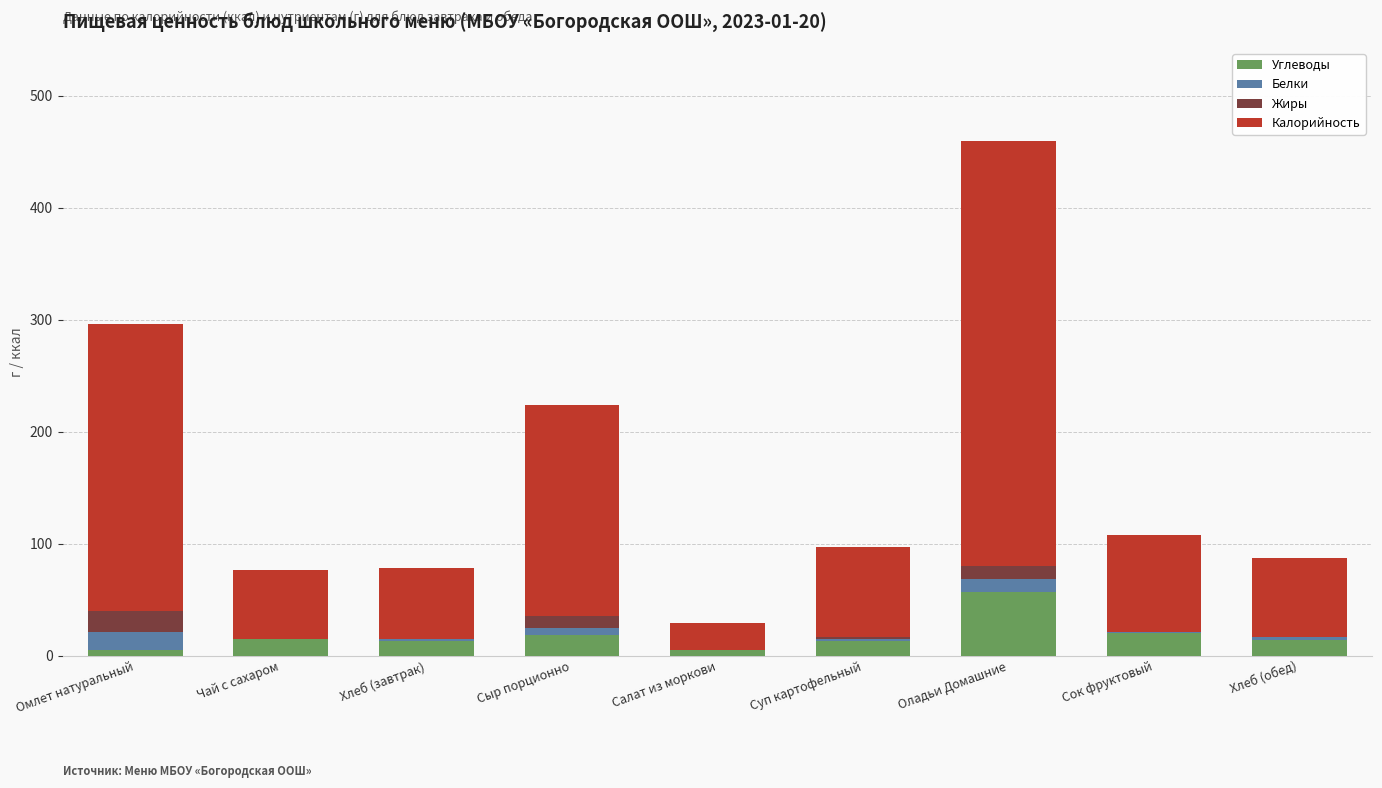

The Углеводы series shows 57.0 at Оладьи Домашние. True or false?

True